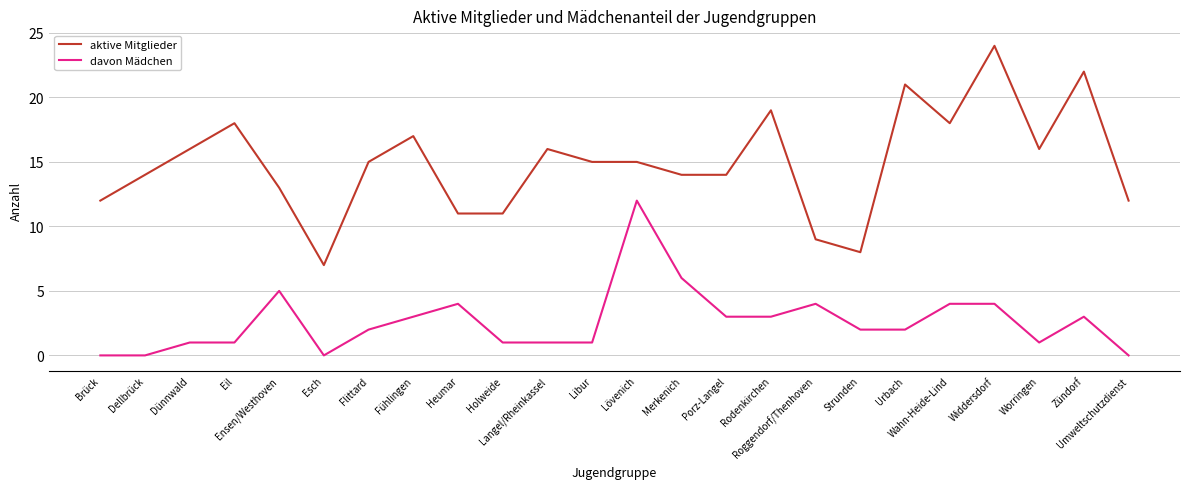

What is the difference between the maximum and minimum values in the davon Mädchen series?

12